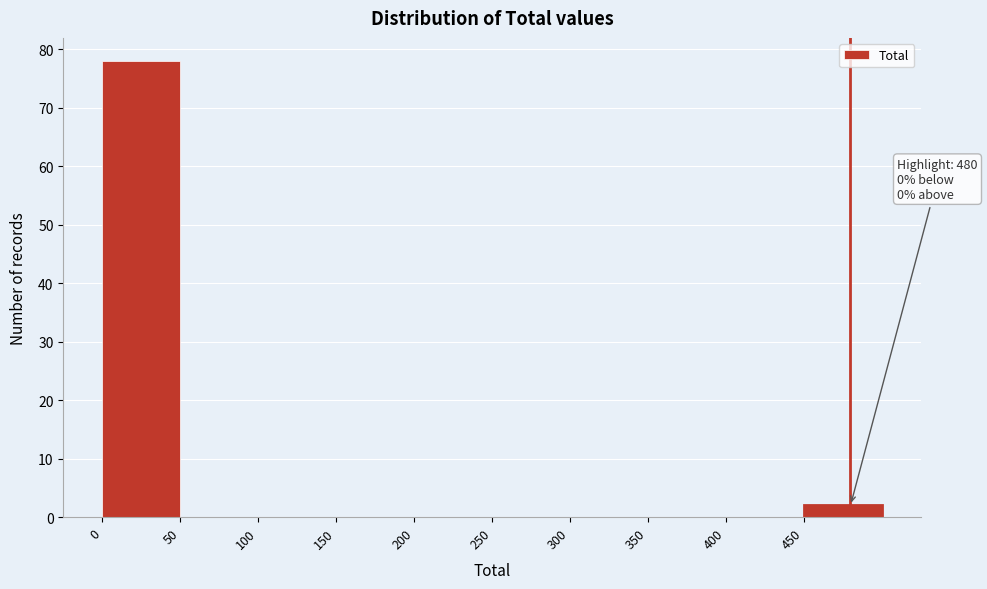

Which range on the x-axis has the tallest bar?

0 to 50